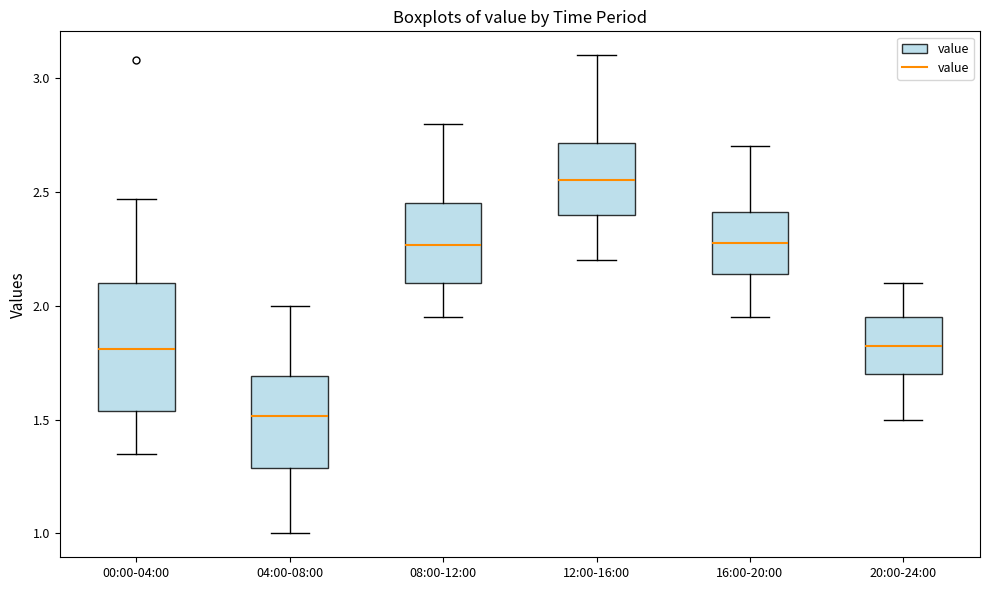

Reading left to right, transcribe this box plot: for each box, give where its median line is, the range the box spans, and where its two whiskers end, as read against the y-axis. The values are not printed on the chart, so give them approximately, as read against the axis.

00:00-04:00: median 1.80, box 1.55 to 2.10, whiskers 1.35 to 2.45
04:00-08:00: median 1.50, box 1.30 to 1.70, whiskers 1.00 to 2.00
08:00-12:00: median 2.25, box 2.10 to 2.45, whiskers 1.95 to 2.80
12:00-16:00: median 2.55, box 2.40 to 2.70, whiskers 2.20 to 3.10
16:00-20:00: median 2.30, box 2.15 to 2.40, whiskers 1.95 to 2.70
20:00-24:00: median 1.85, box 1.70 to 1.95, whiskers 1.50 to 2.10